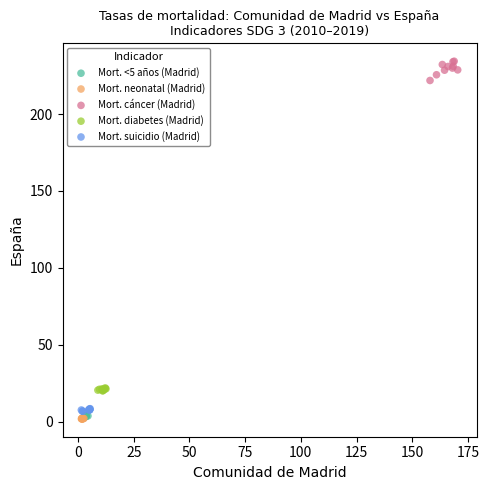

Which series reaches the maximum Y coordinate?

Mort. cáncer (Madrid)